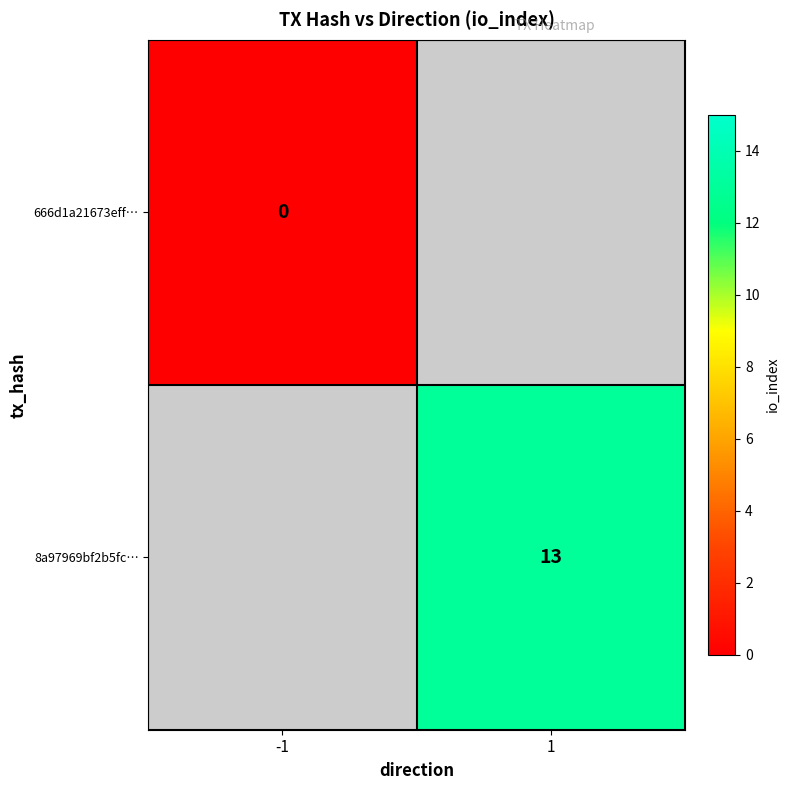

The 8a97969bf2b5fc… series shows 13 at 1. True or false?

True